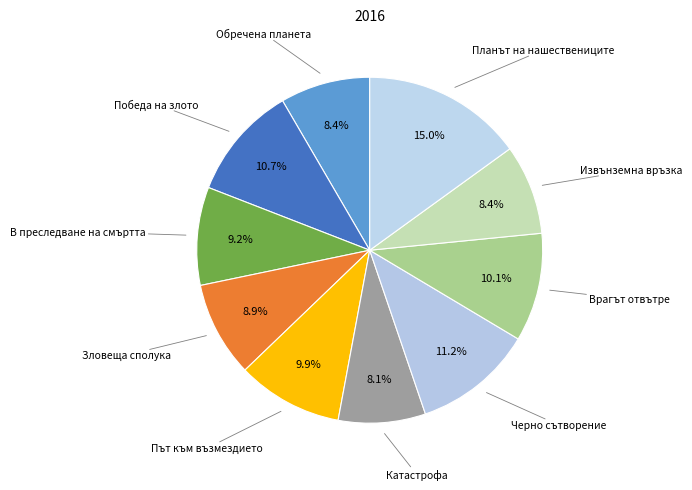

How many segments does this pie chart have?

10